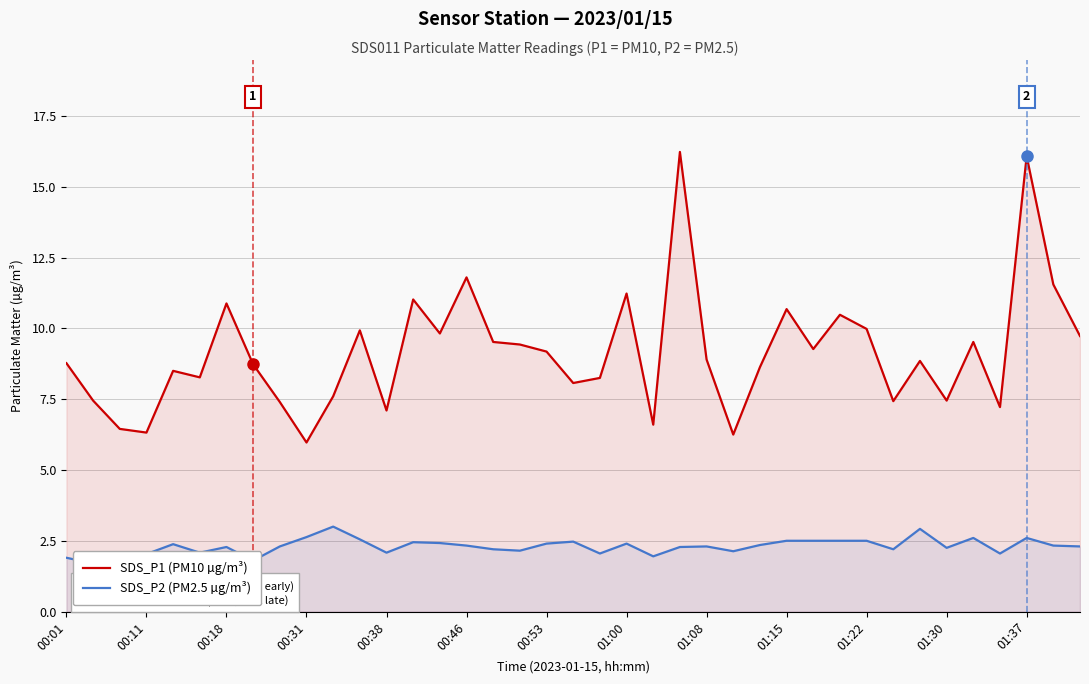

In SDS_P1 (PM10 µg/m³), how many points are lower than both neighbors (excluding endpoints)?

12